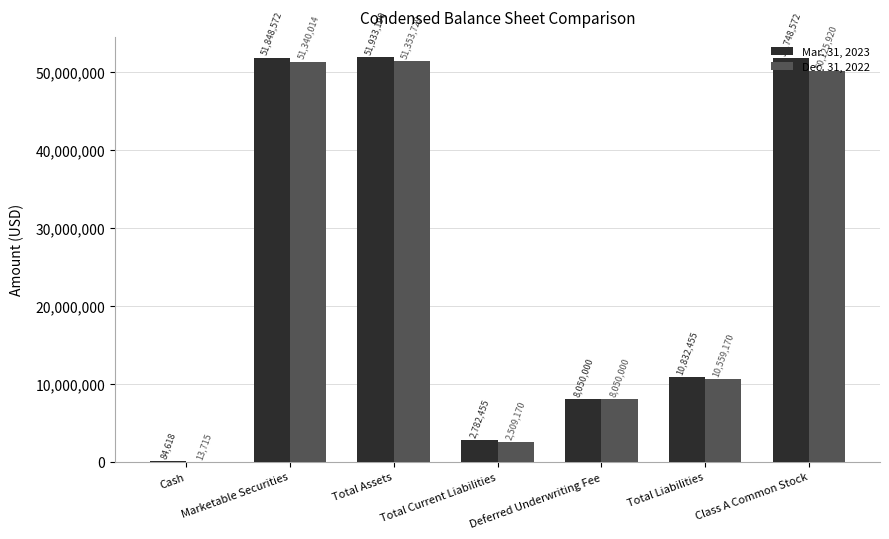

At which label is Mar. 31, 2023 closest to 26008904?

Total Liabilities